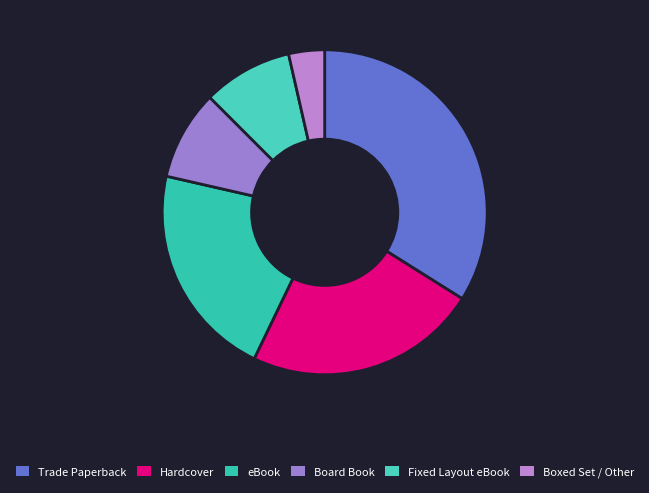

To the nearest percent, what is the difference between the largest and smallest slice percentages?

30%